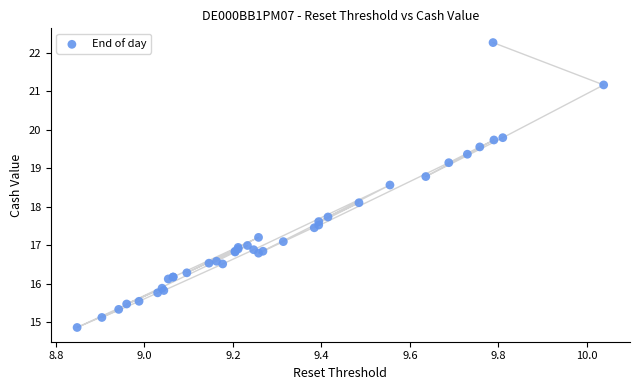

What Y value in the scatter plot is closest to 18?

18.1